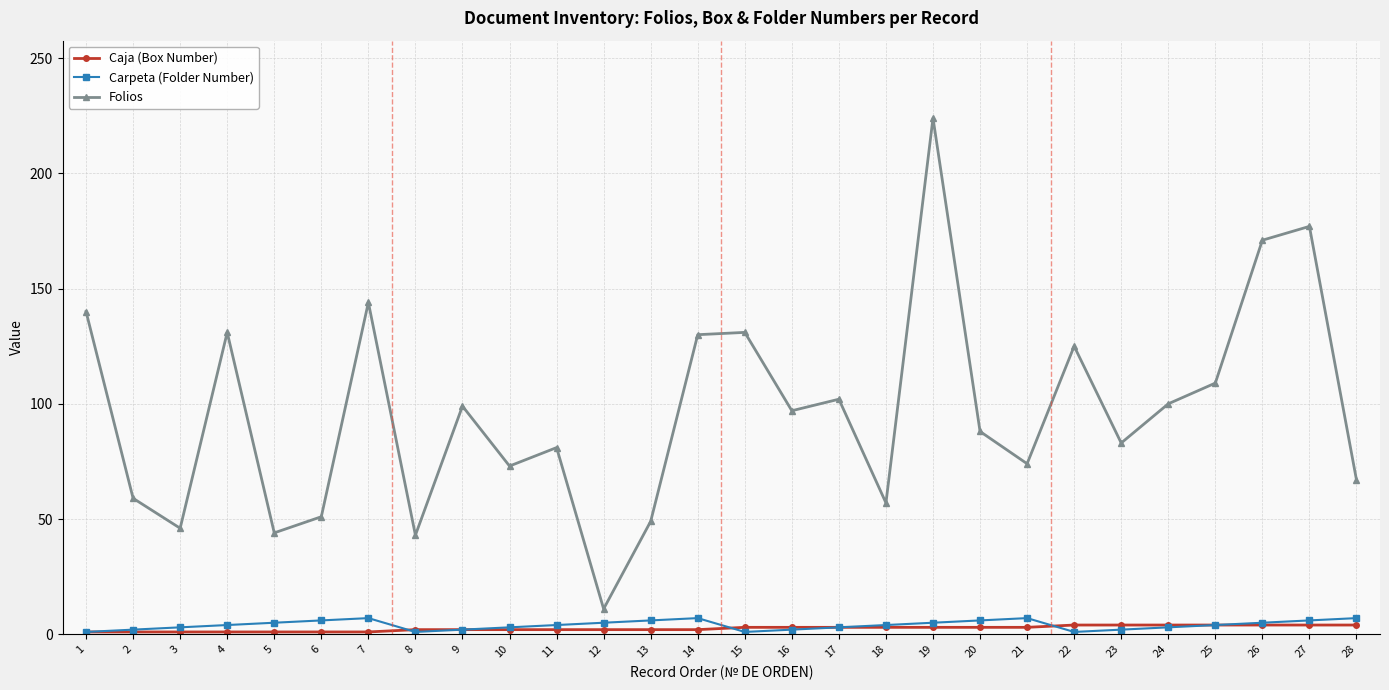

Which series has the largest total across all categories?

Folios